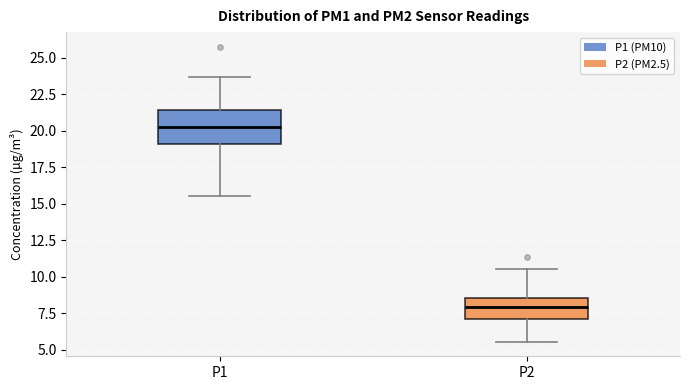

Reading left to right, transcribe this box plot: for each box, give where its median line is, the range the box spans, and where its two whiskers end, as read against the y-axis. The values are not printed on the chart, so give them approximately, as read against the axis.

P1: median 20.0, box 19.0 to 21.5, whiskers 15.5 to 23.5
P2: median 8.0, box 7.0 to 8.5, whiskers 5.5 to 10.5